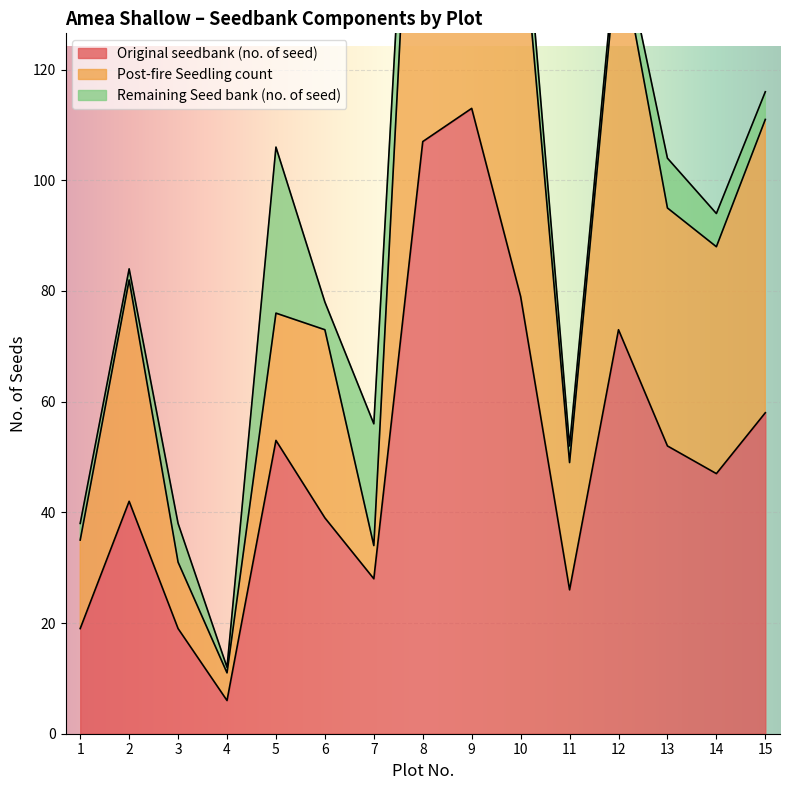

At which category does Post-fire Seedling count reach its first local valley?

4